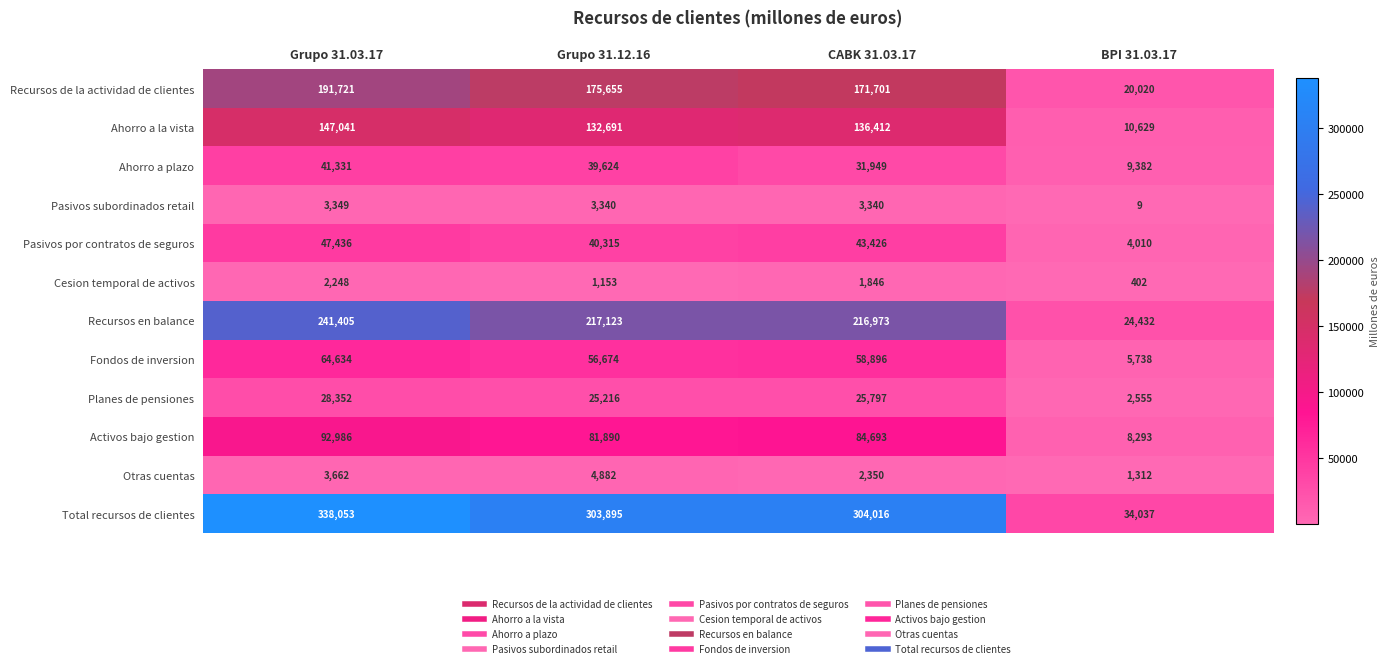

Rank the series by their maximum value, from highest to lowest.

Total recursos de clientes, Recursos en balance, Recursos de la actividad de clientes, Ahorro a la vista, Activos bajo gestion, Fondos de inversion, Pasivos por contratos de seguros, Ahorro a plazo, Planes de pensiones, Otras cuentas, Pasivos subordinados retail, Cesion temporal de activos